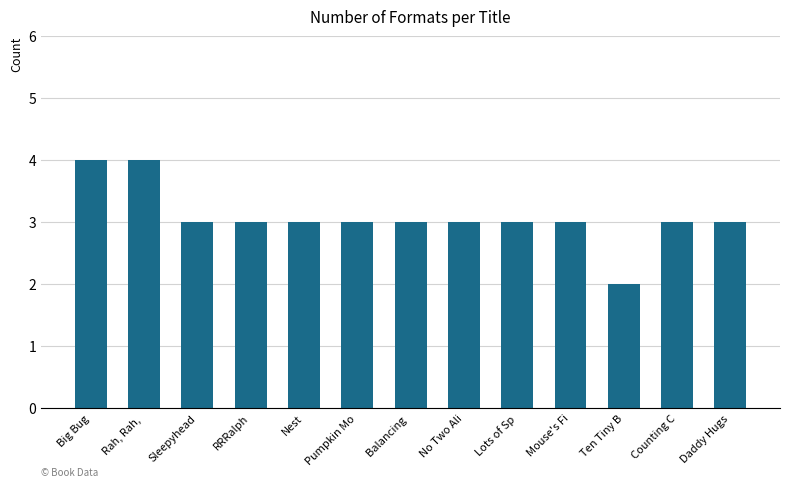

How many values are between 3 and 4?

12